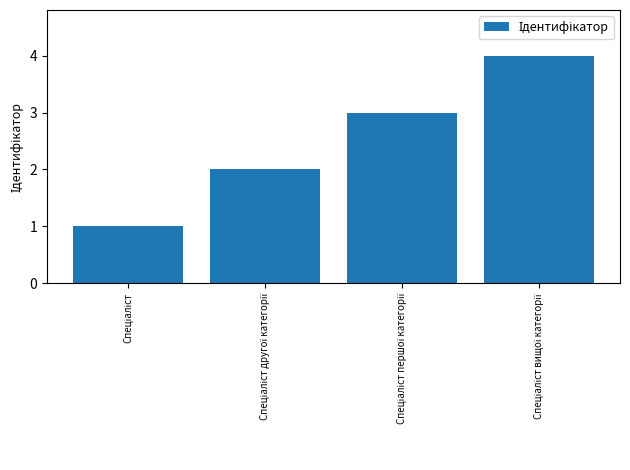

What is the difference between the maximum and minimum values?

3